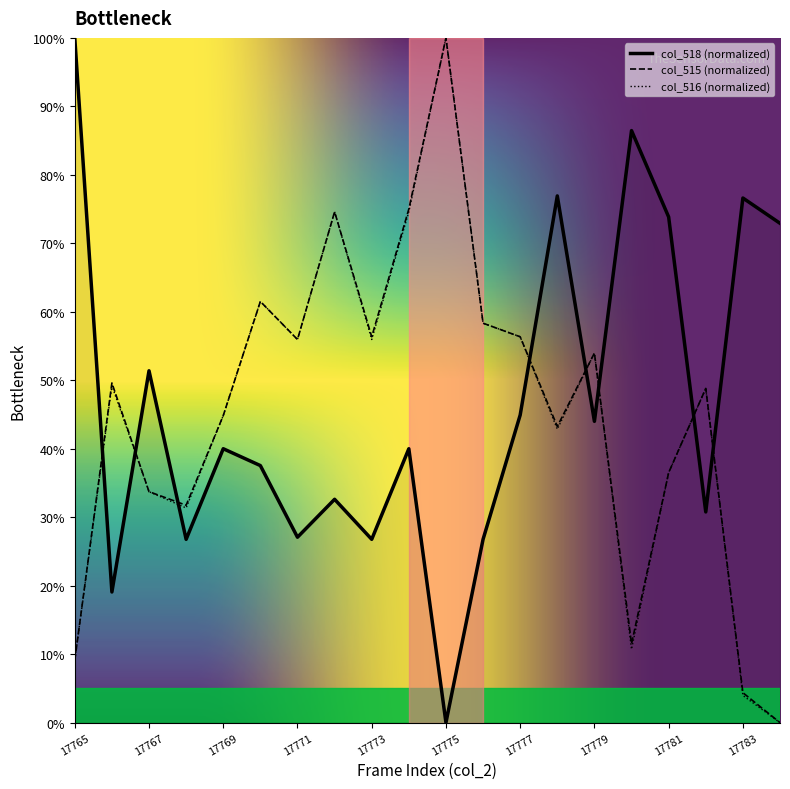

Count the number of data series in this chart.

3